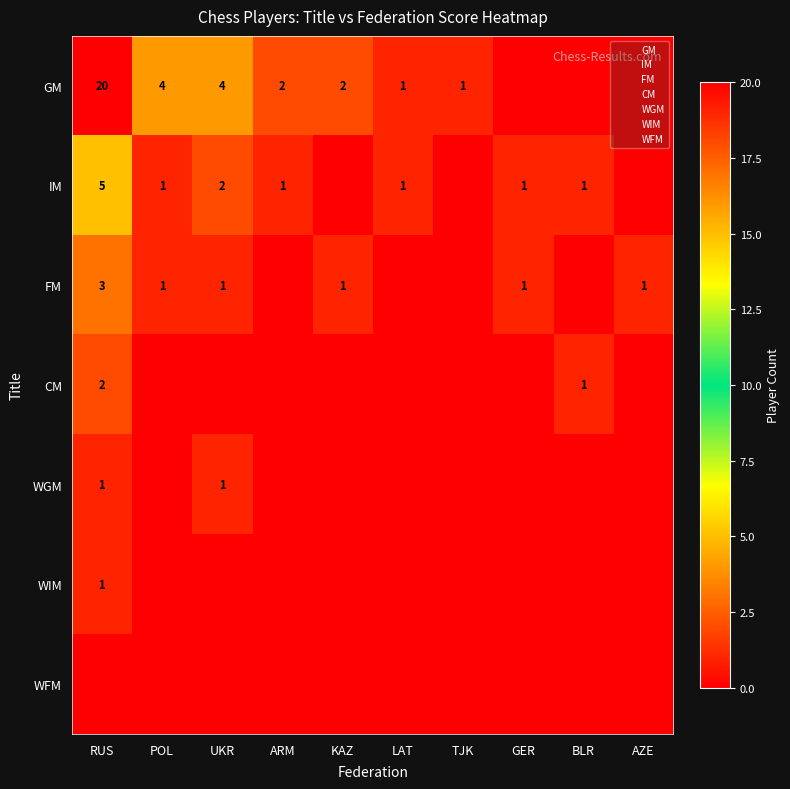

What is the difference between the maximum and second lowest values in the WGM series?

1